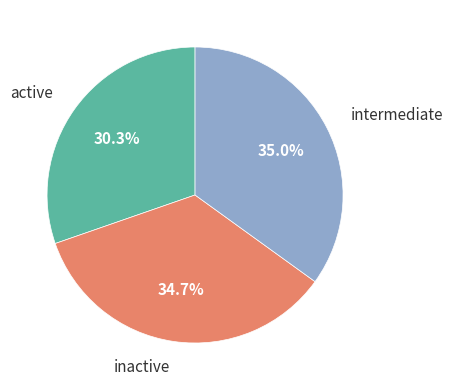

What is the ratio of the value at intermediate to the value at active?

1.2